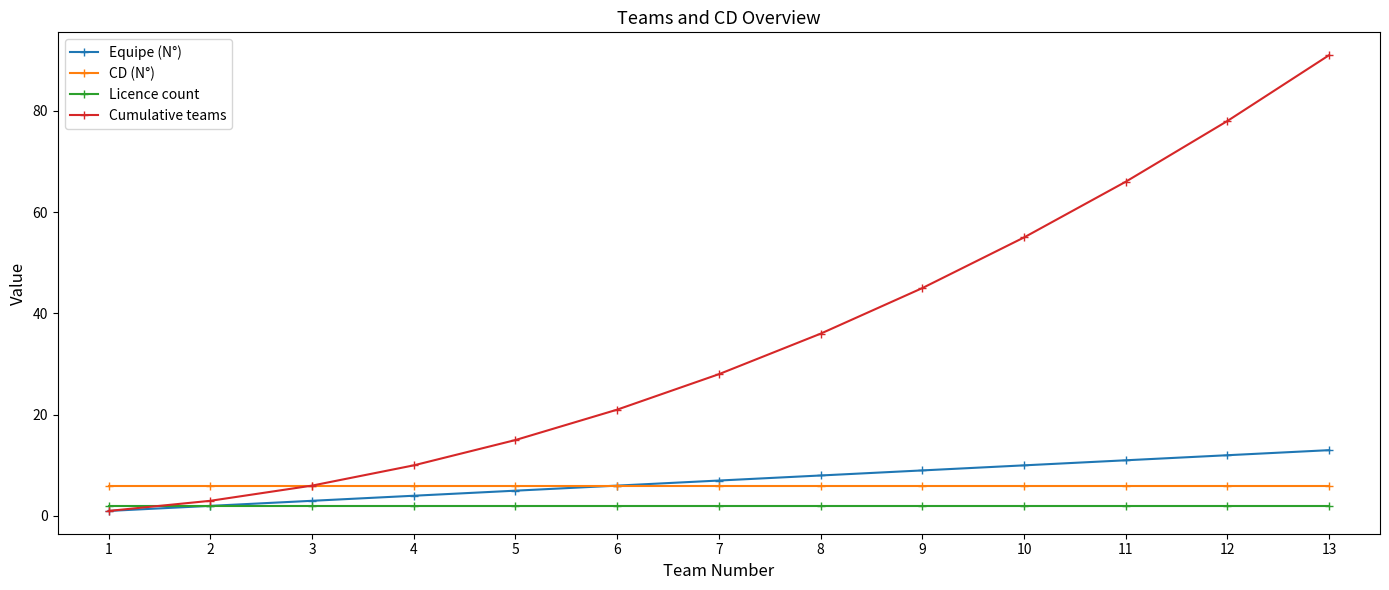

Between 2 and 6, which series saw the biggest shift?

Cumulative teams